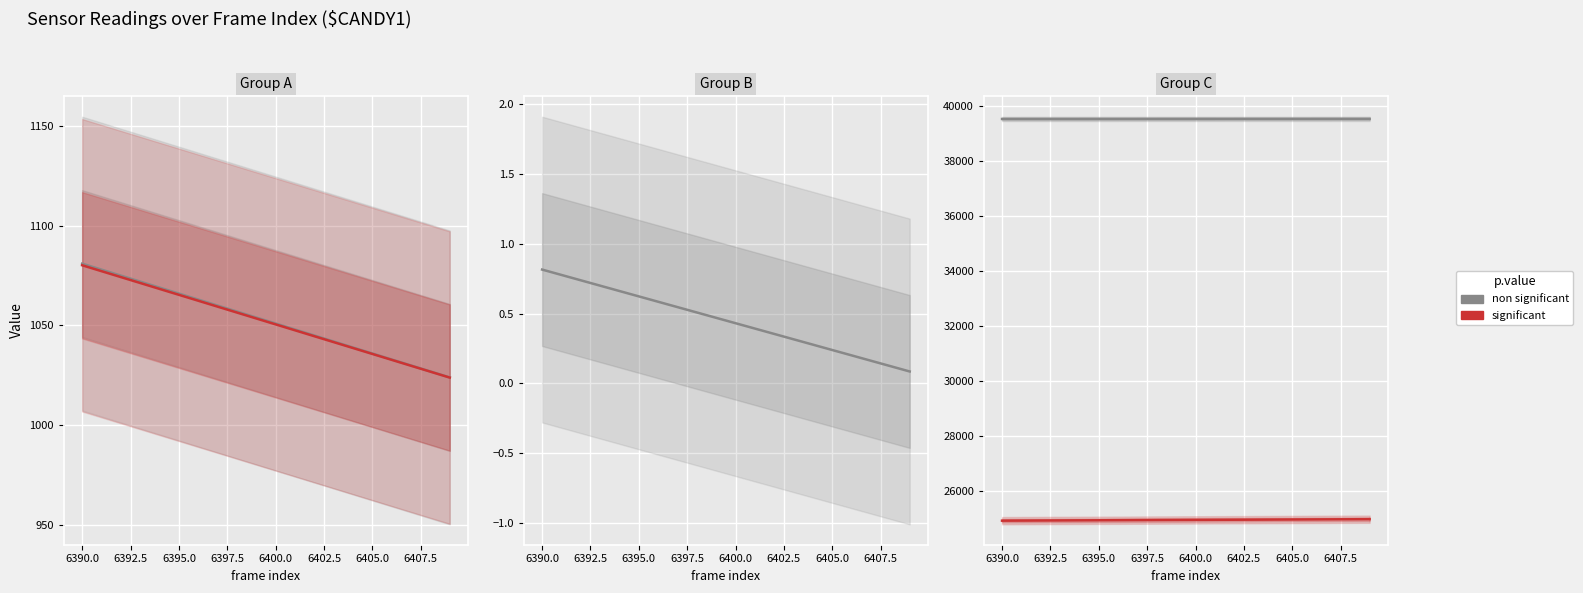

What is the difference between the significant values at 6402.5 and 6405.0?

2.8